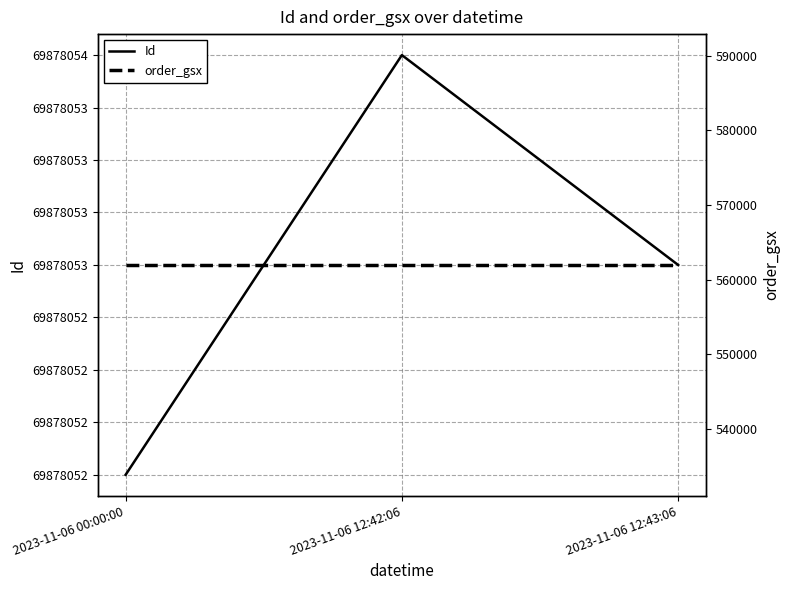

True or false: Id has a value of 44940867 at 2023-11-06 12:42:06.

False